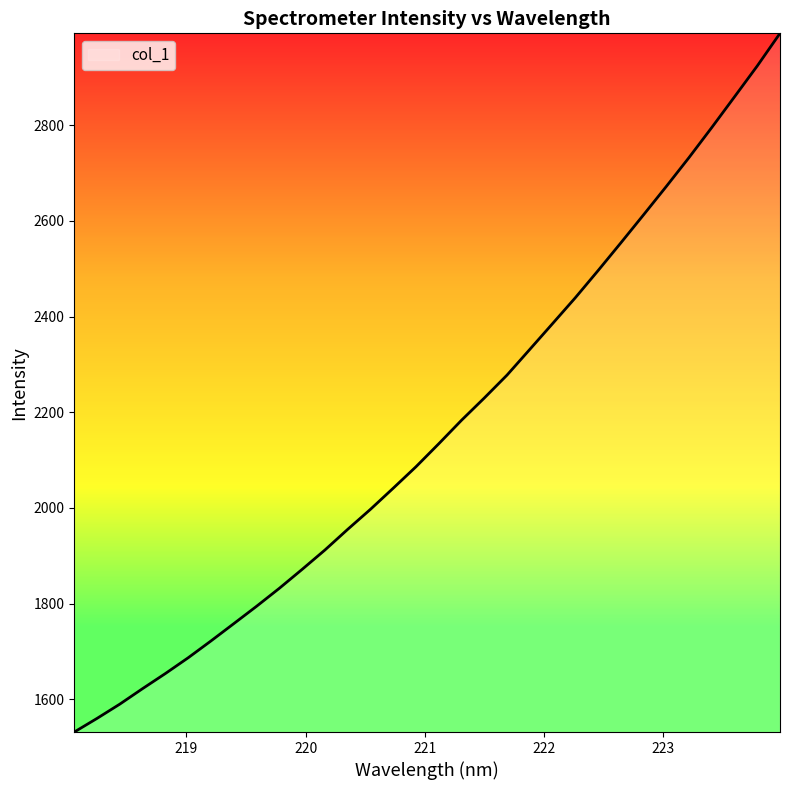

What is the minimum value shown in the chart?

1531.8